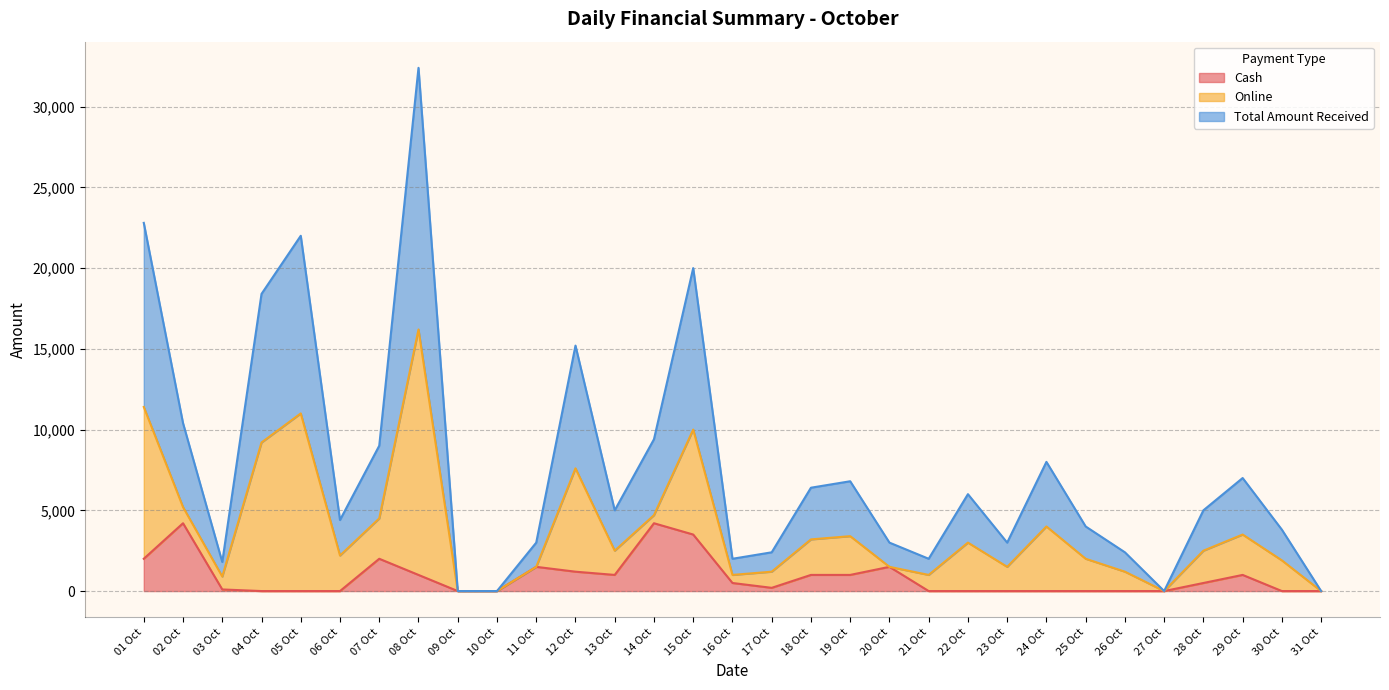

What is the highest value of the Cash series?

4200